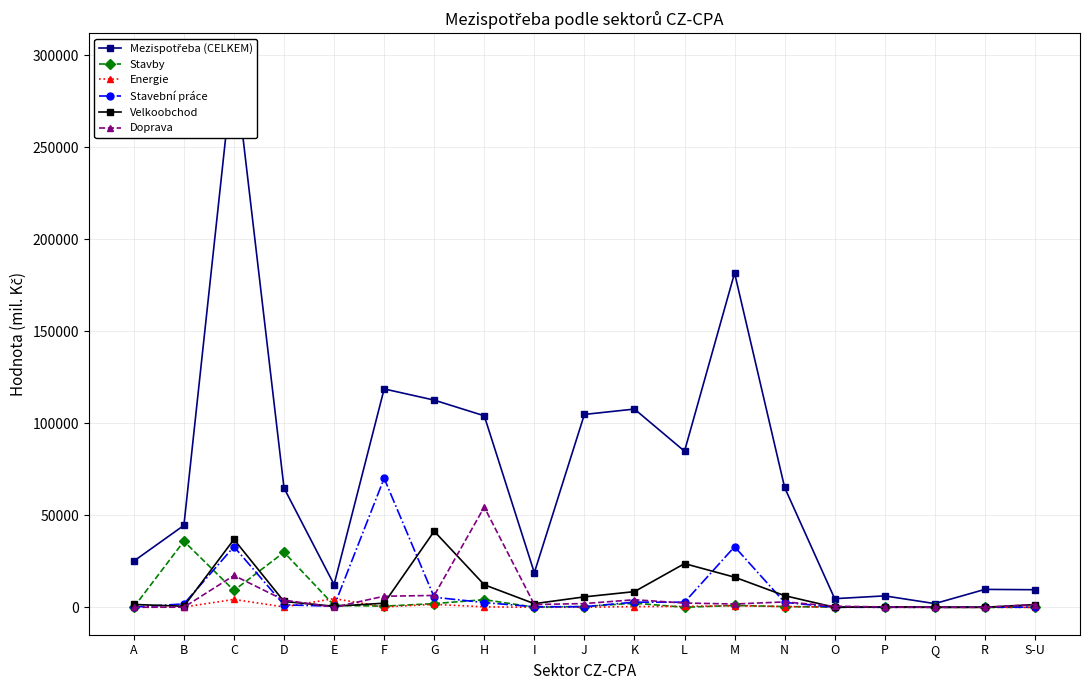

Rank the series at P from highest to lowest value.

Mezispotřeba (CELKEM), Velkoobchod, Doprava, Stavby, Stavební práce, Energie